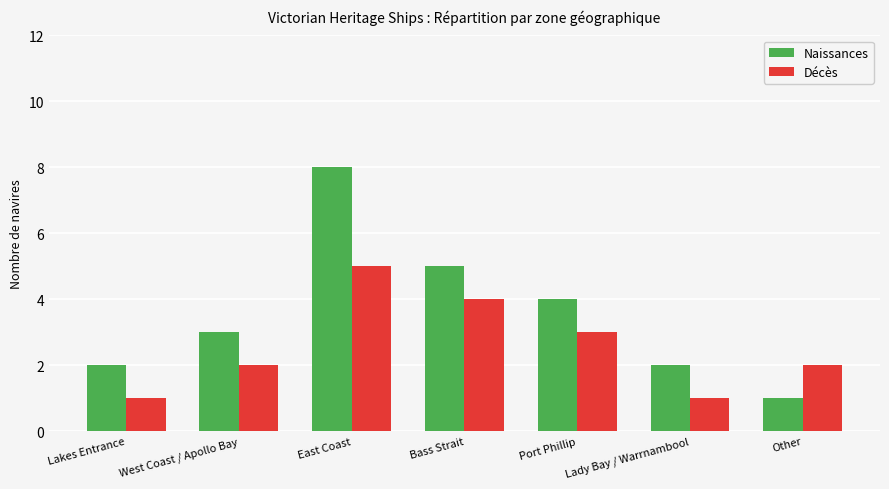

Is the value of Décès at Port Phillip greater than the value of Naissances at Lakes Entrance?

Yes